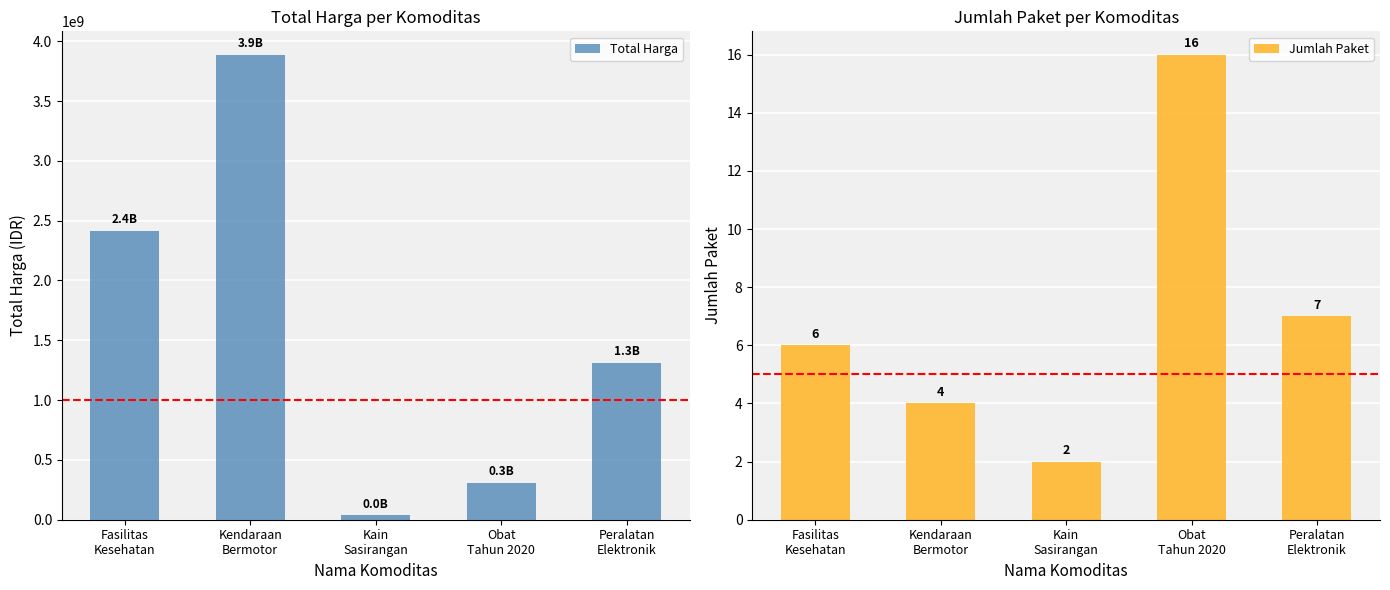

Which category has the highest value across all series?

Kendaraan
Bermotor